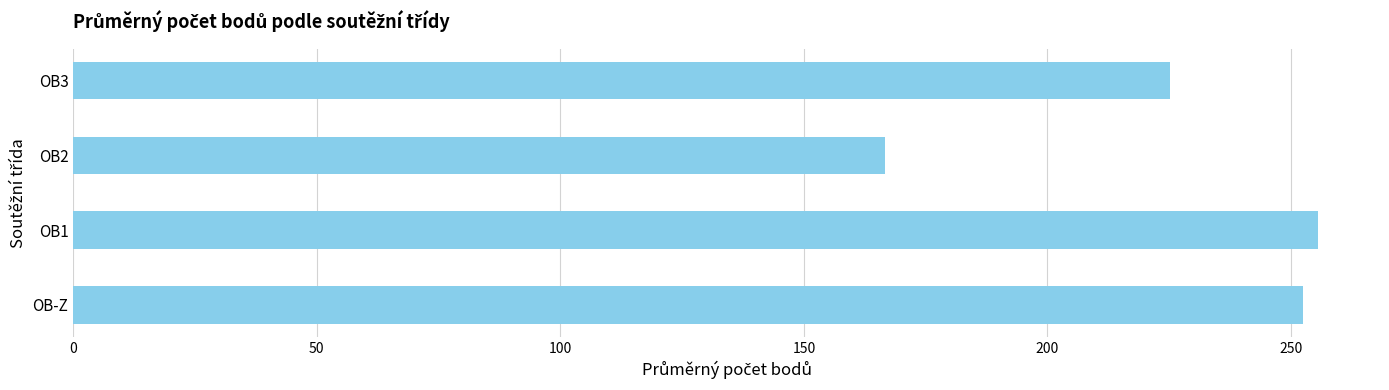

How many values exceed 252?

2